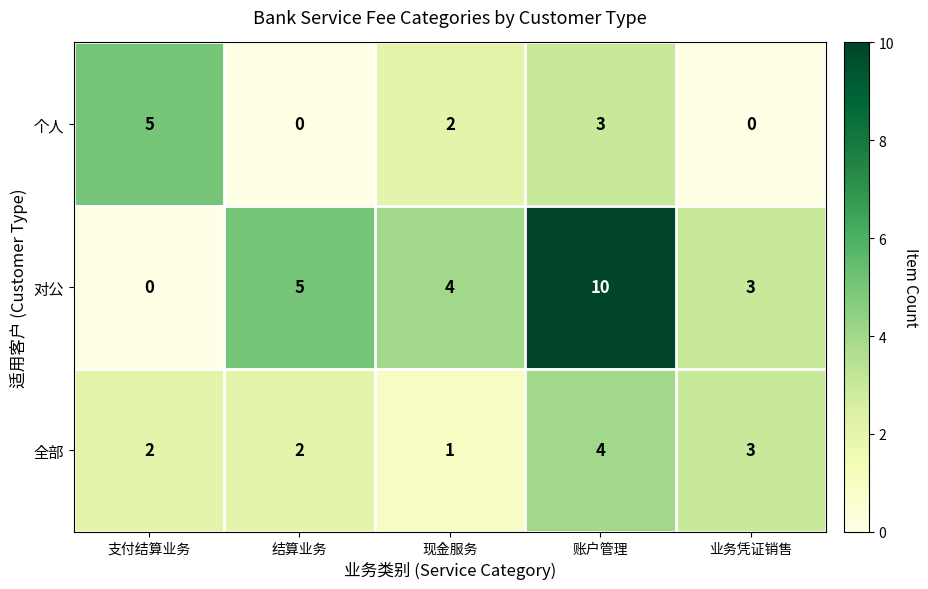

How many categories are shown in the chart?

5